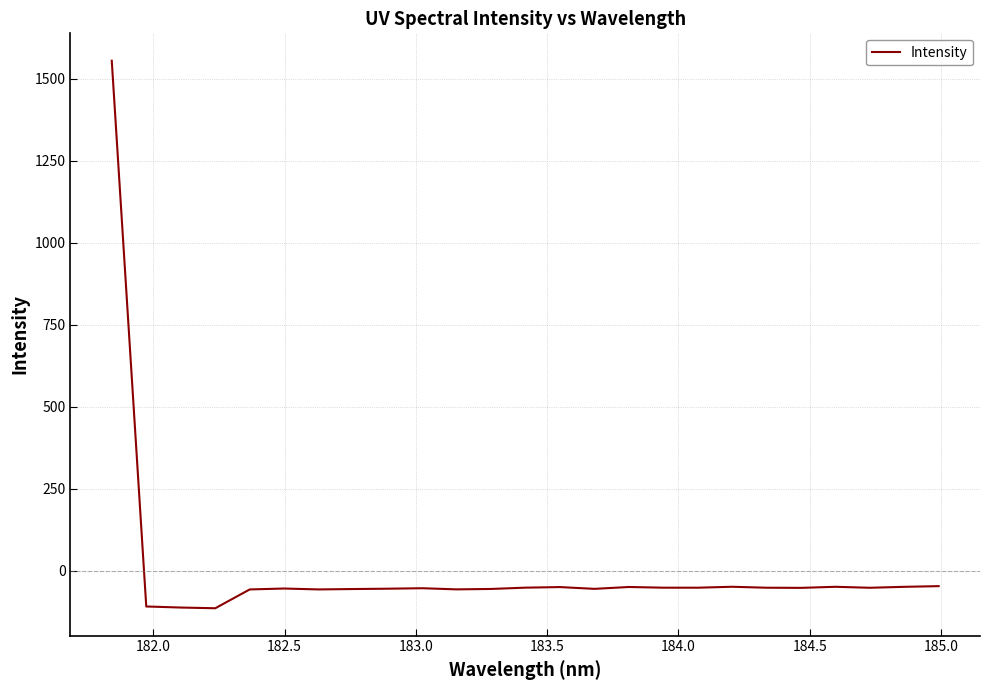

What is the difference between the maximum and minimum values?

1669.5